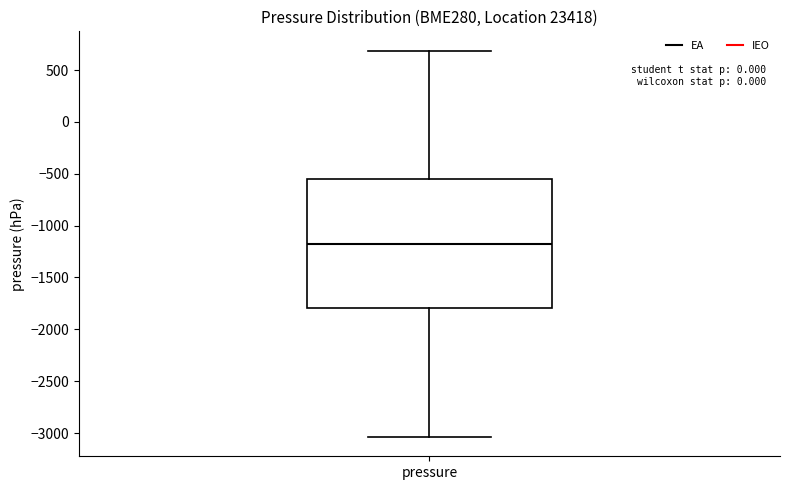

Read this box plot against the y-axis: the position of the median line, the range covered by the box, and the ends of both whiskers. The values are not printed on the chart, so give them approximately, as read against the axis.

median -1200, box -1800 to -550, whiskers -3050 to 700